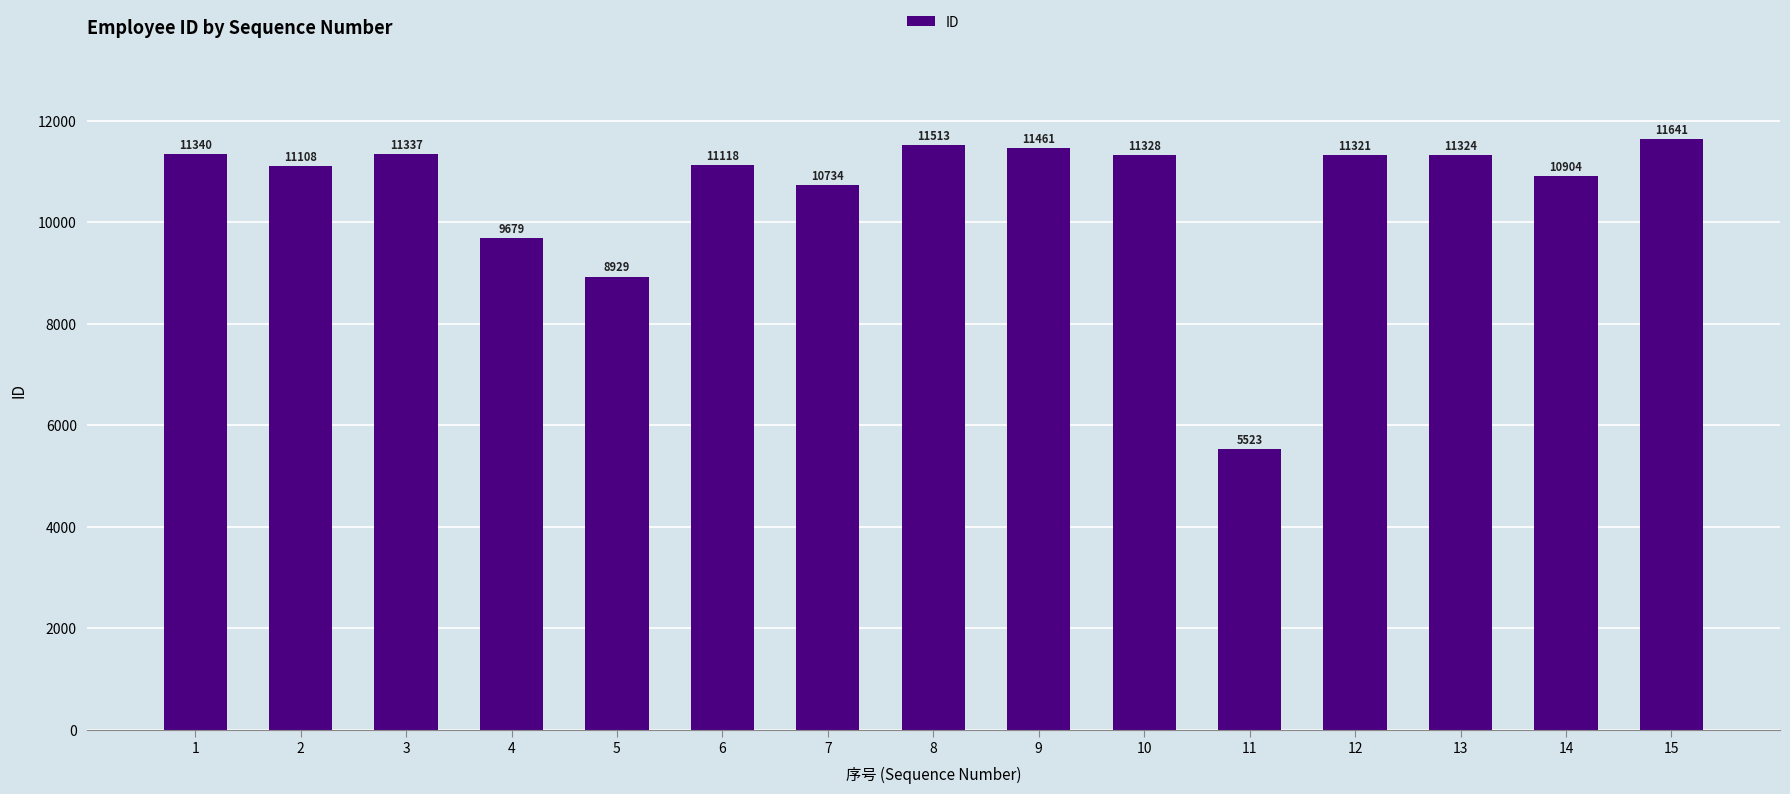

Rank the categories by value from highest to lowest.

15, 8, 9, 1, 3, 10, 13, 12, 6, 2, 14, 7, 4, 5, 11